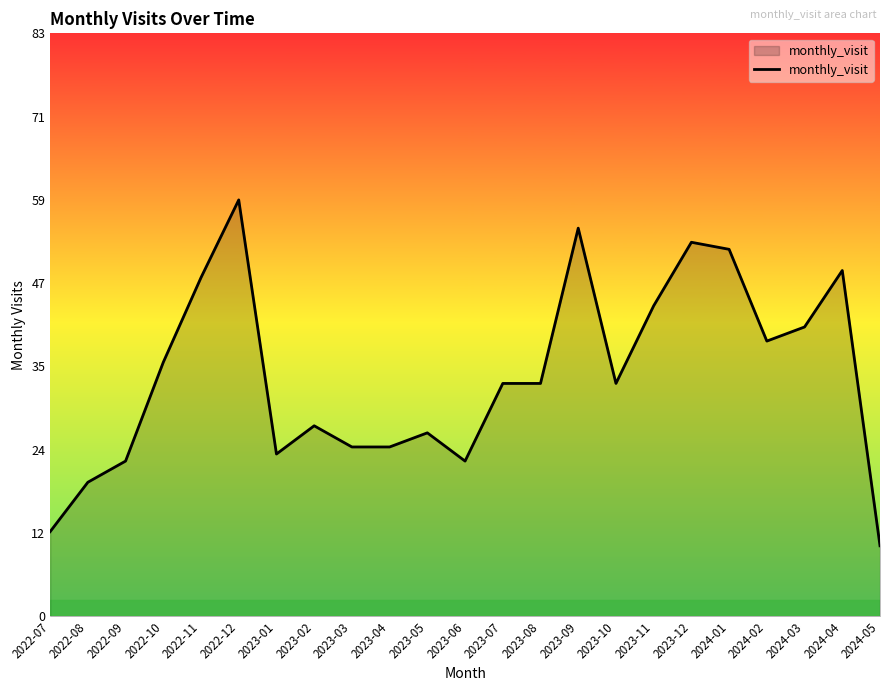

How many categories are shown in the chart?

23